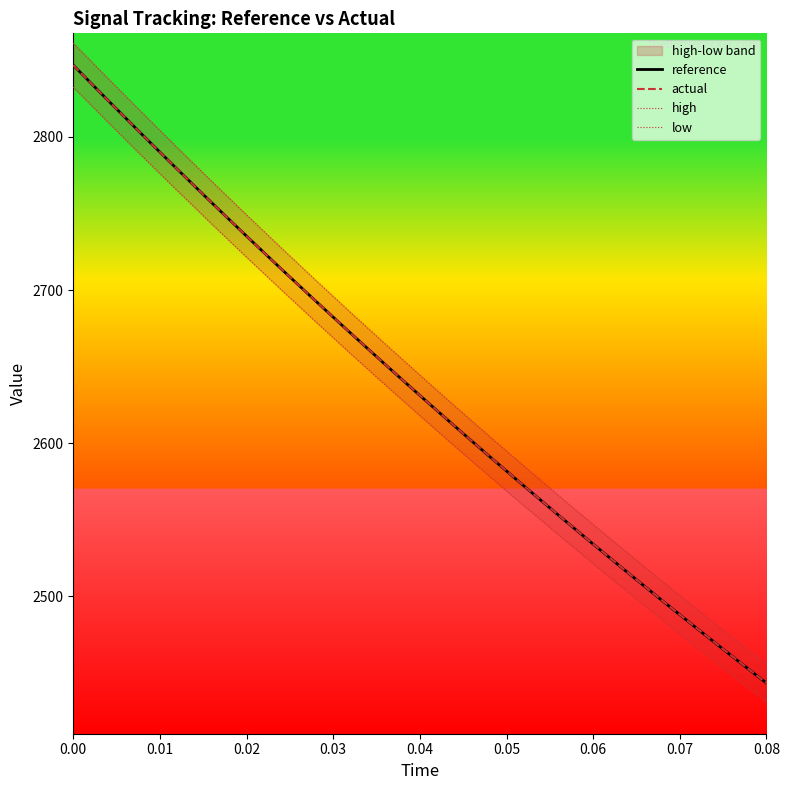

What is the sum of all actual values?

55362.7